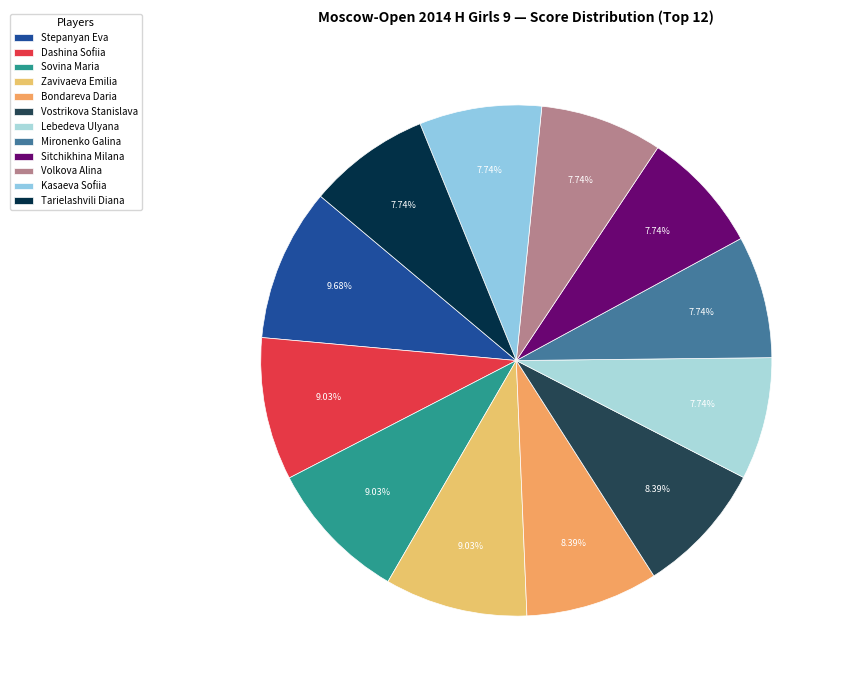

To the nearest percent, what portion does Mironenko Galina represent?

8%